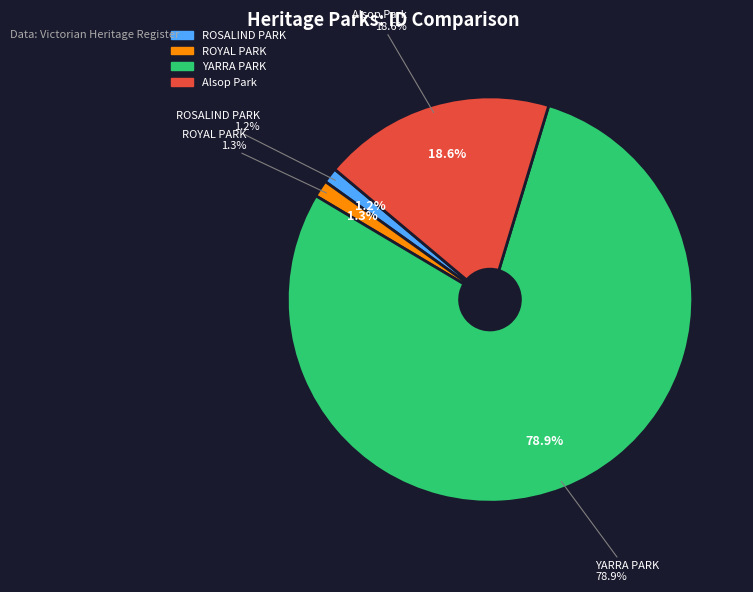

To the nearest percent, what portion does ROYAL PARK represent?

1%